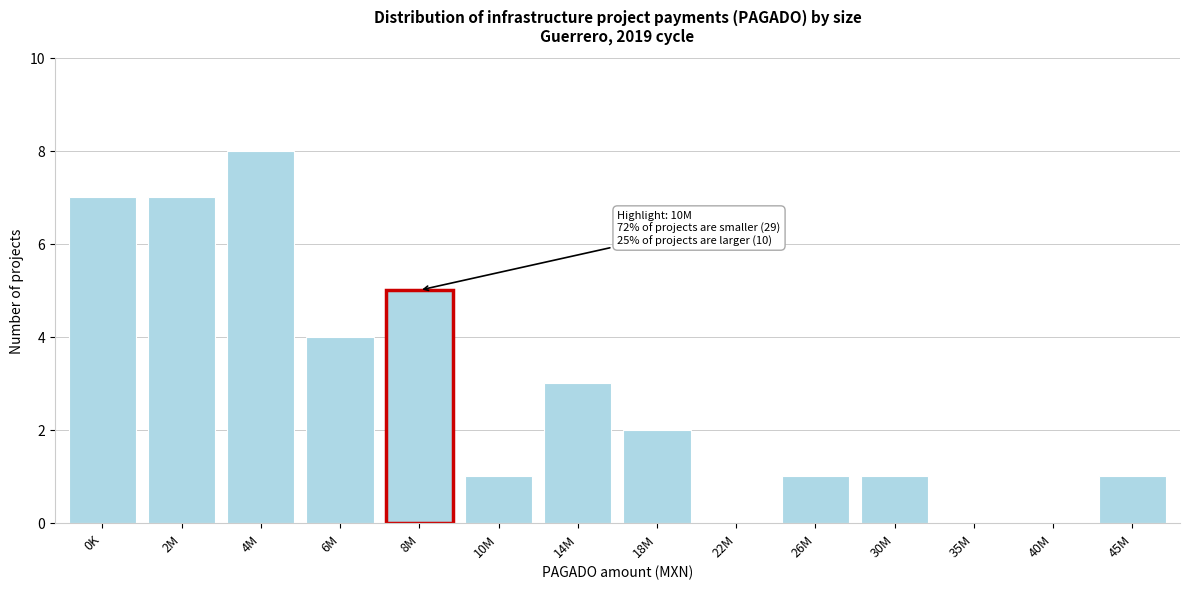

Reading left to right, transcribe all the data shown in this chart.

0K=7	2M=7	4M=8	6M=4	8M=5	10M=1	14M=3	18M=2	22M=0	26M=1	30M=1	35M=0	40M=0	45M=1